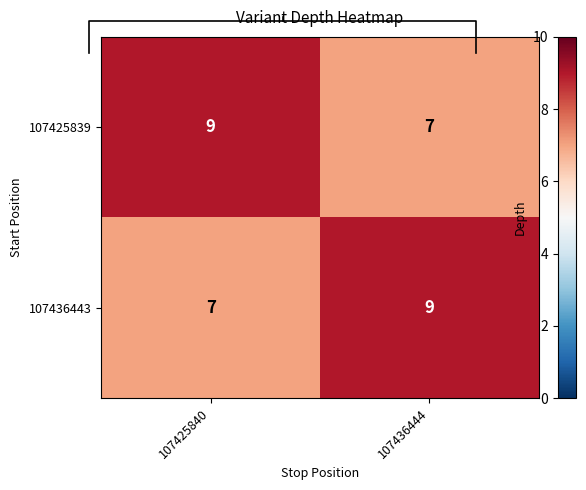

Rank the series at 107425840 from highest to lowest value.

107425839, 107436443